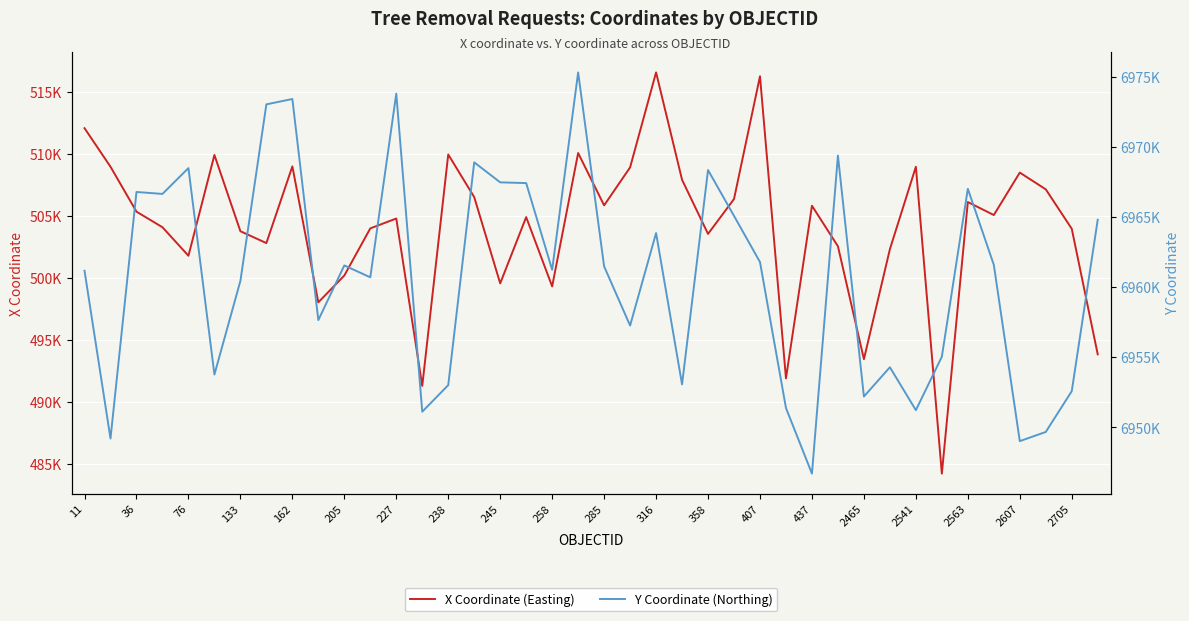

What is the total value across all series at 27?

7443292.0